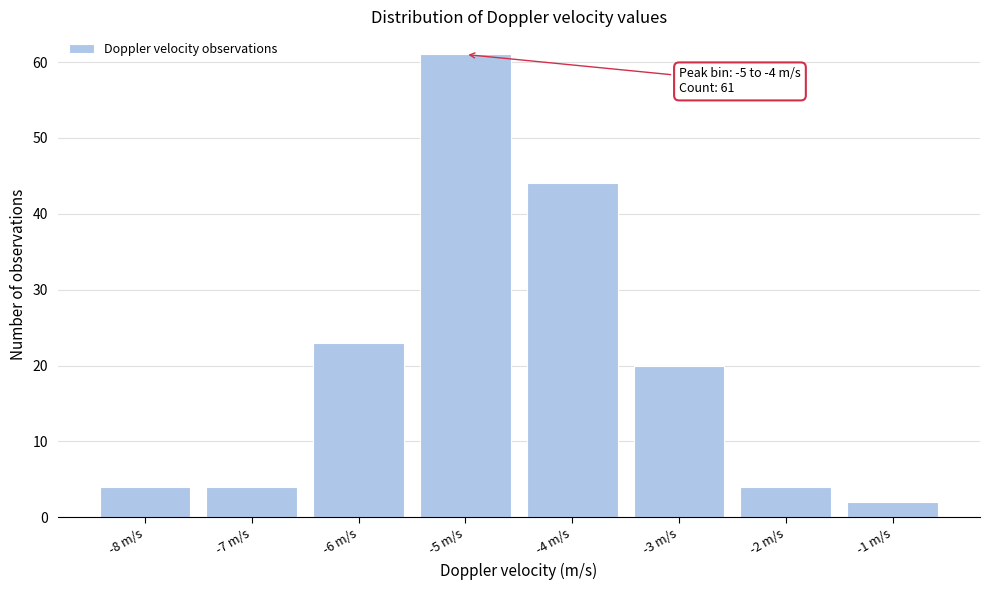

Reading left to right, transcribe all the data shown in this chart.

4	4	23	61	44	20	4	2